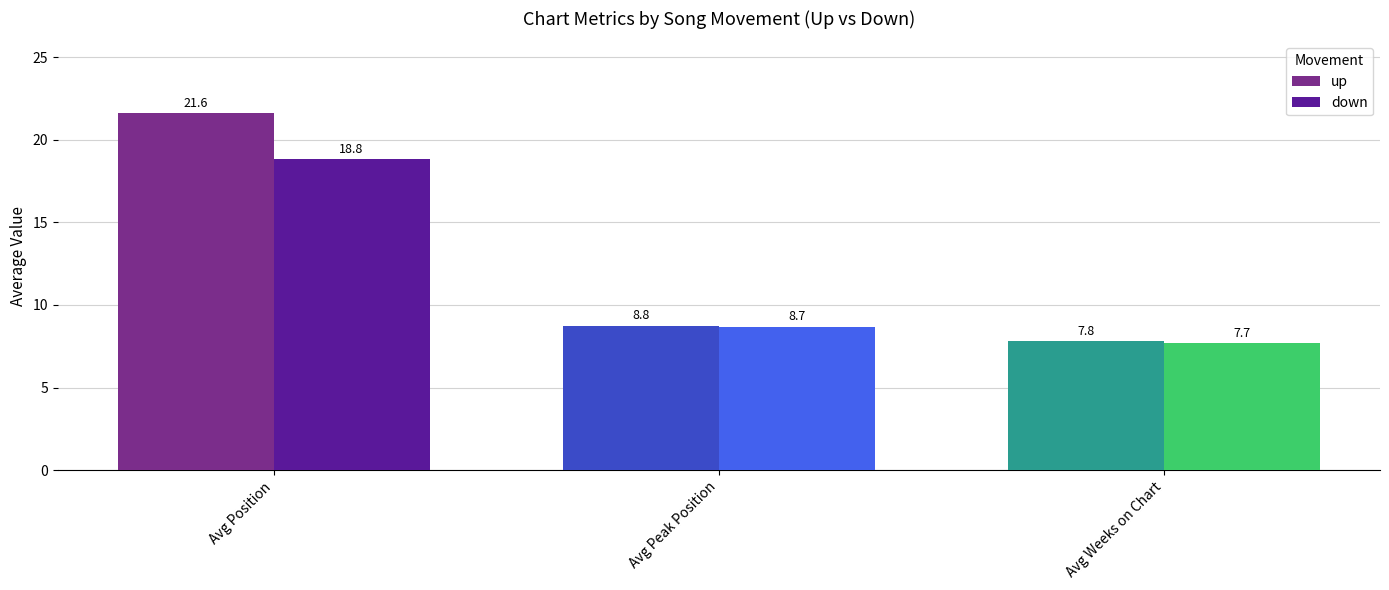

Reading right to left, list all the values displayed in this chart.

up: Avg Weeks on Chart=7.8	Avg Peak Position=8.8	Avg Position=21.6
down: Avg Weeks on Chart=7.7	Avg Peak Position=8.7	Avg Position=18.8